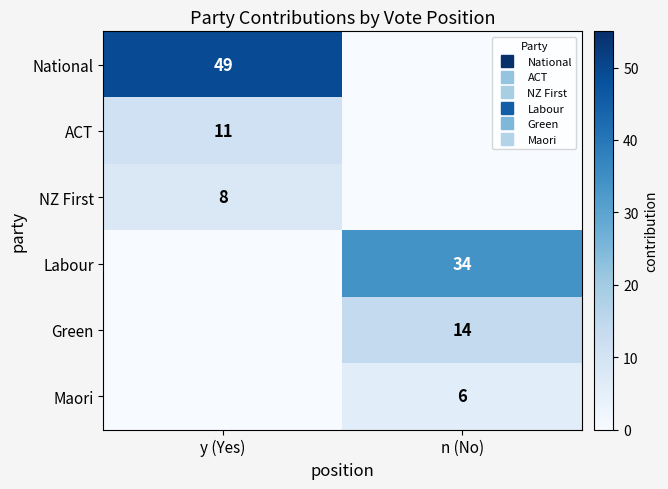

The value of Maori at n (No) is 6. True or false?

True